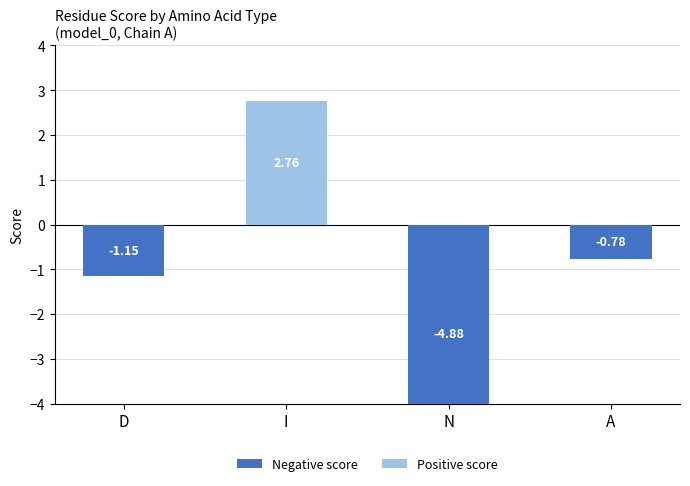

Reading right to left, list all the values displayed in this chart.

Negative score: -0.8	-4.9	0.0	-1.1
Positive score: 0.0	0.0	2.8	0.0